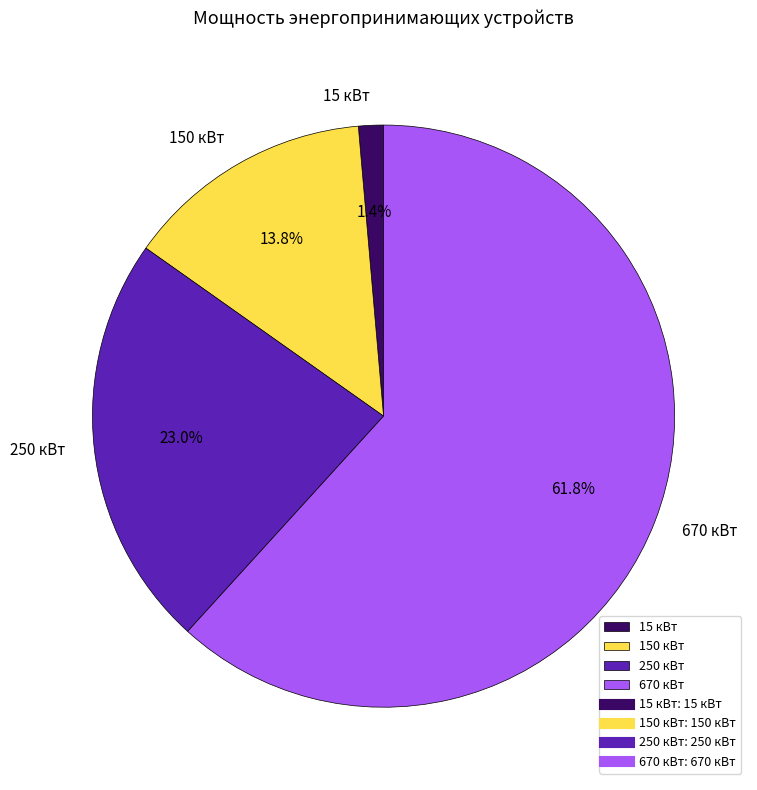

Which has a higher value, 670 кВт or 250 кВт?

670 кВт